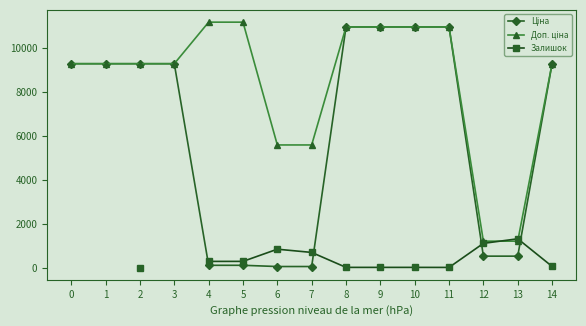

Which series has the largest total across all categories?

Доп. ціна